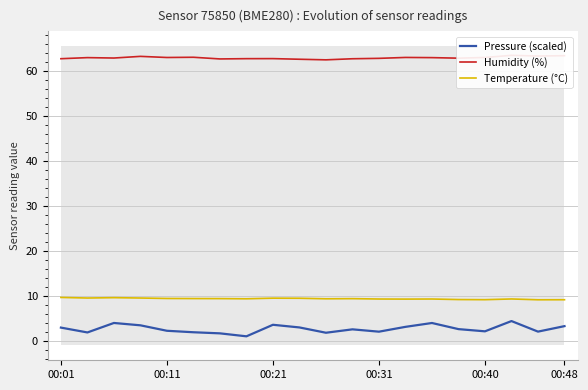

True or false: Pressure (scaled) and Humidity (%) cross at least once.

False